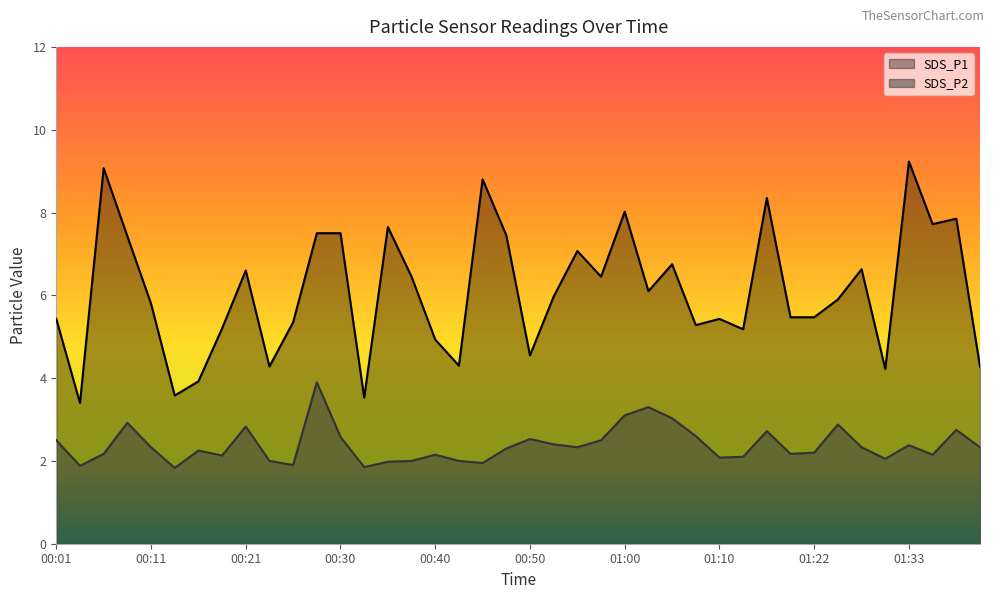

Where is the first local minimum for SDS_P2?

00:04